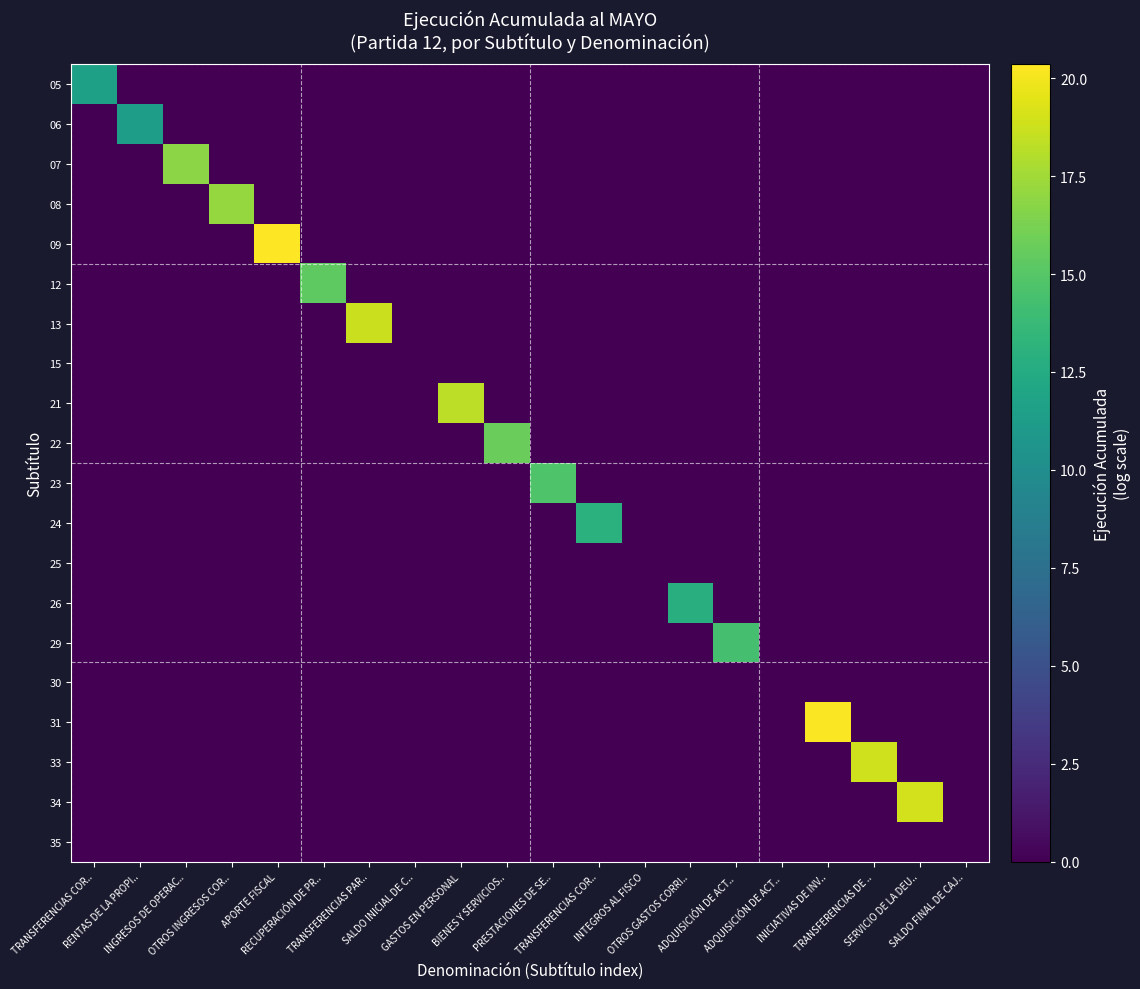

At how many categories does at least one series exceed 20?

2